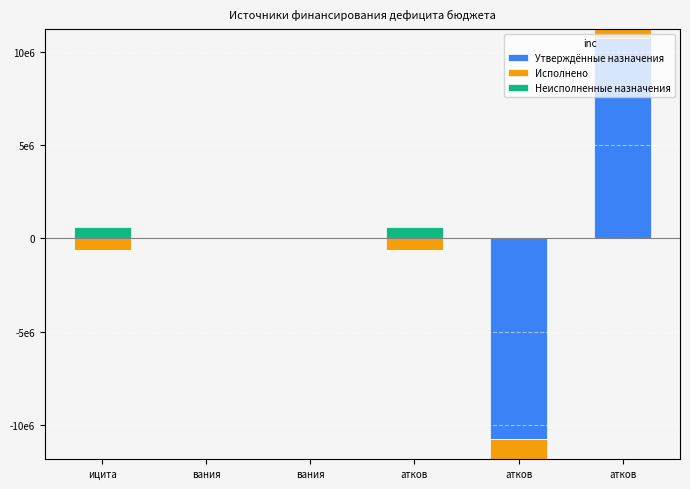

How many values in Утверждённые назначения are above zero?

1